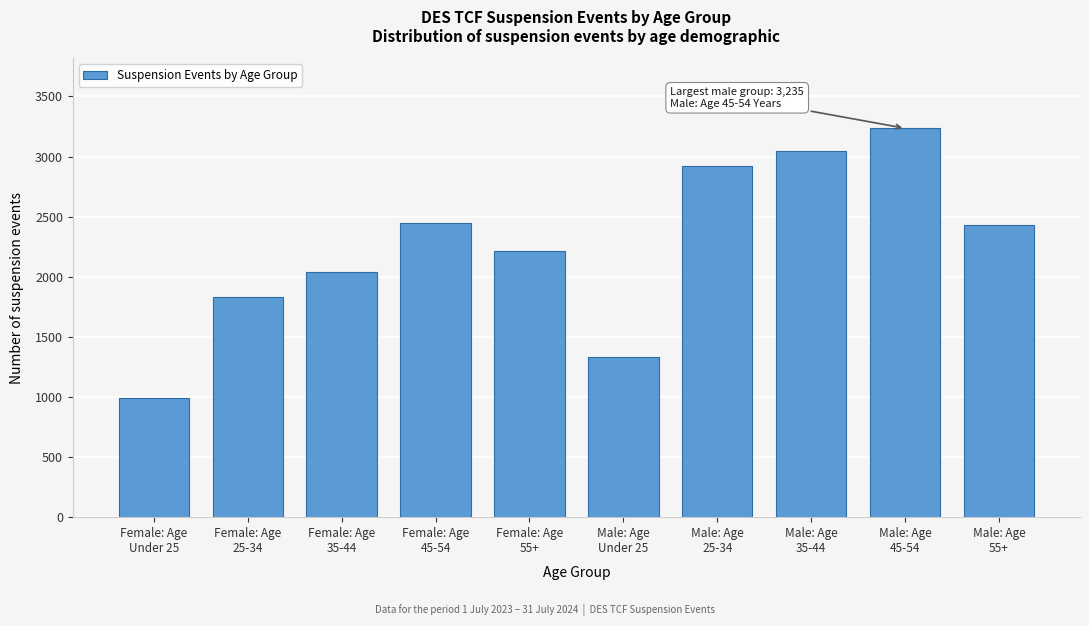

What is the difference between the second highest and second lowest values?

1715